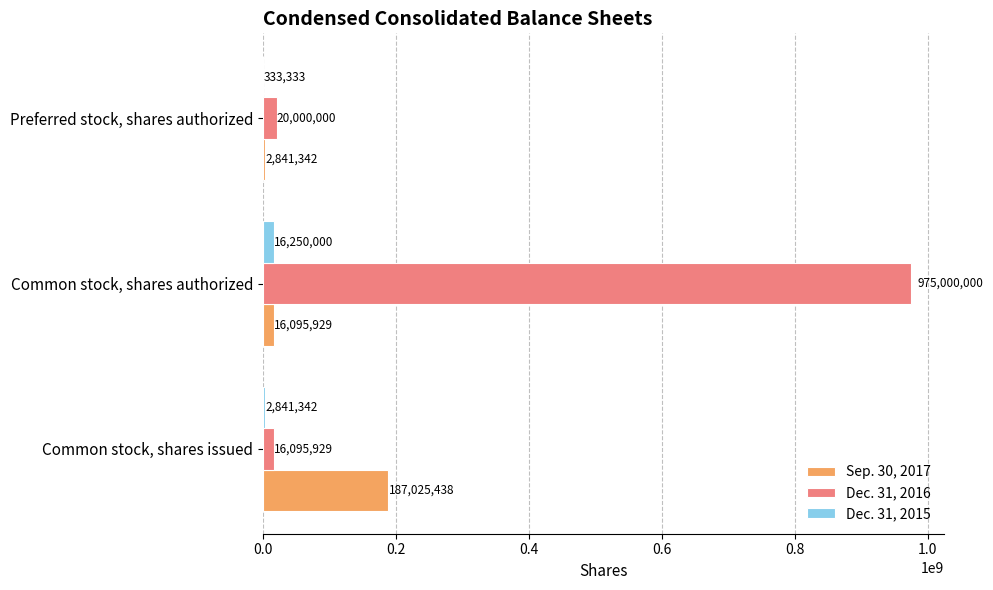

At which category is the sum across all series the highest?

Common stock, shares authorized